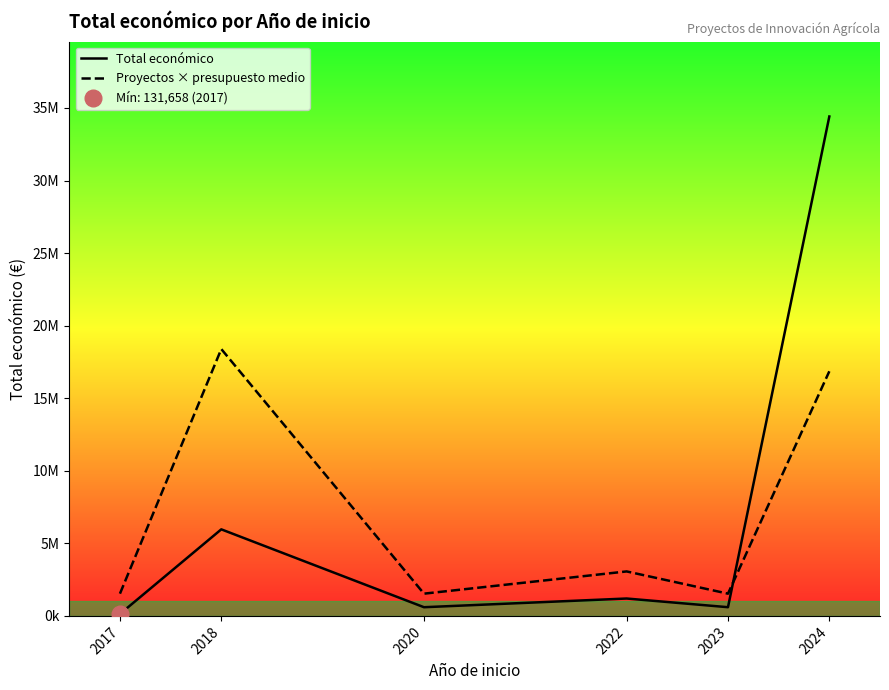

List the labels in order of Proyectos × presupuesto medio value, smallest first.

2017, 2020, 2023, 2022, 2024, 2018